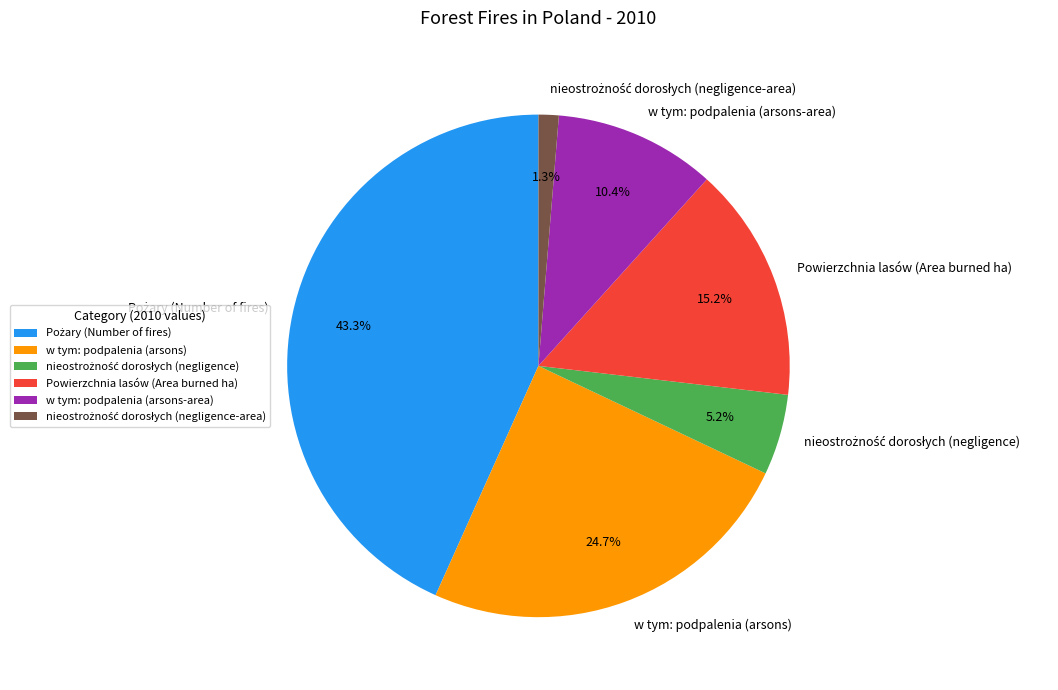

Is there any slice that represents more than half of the pie?

No